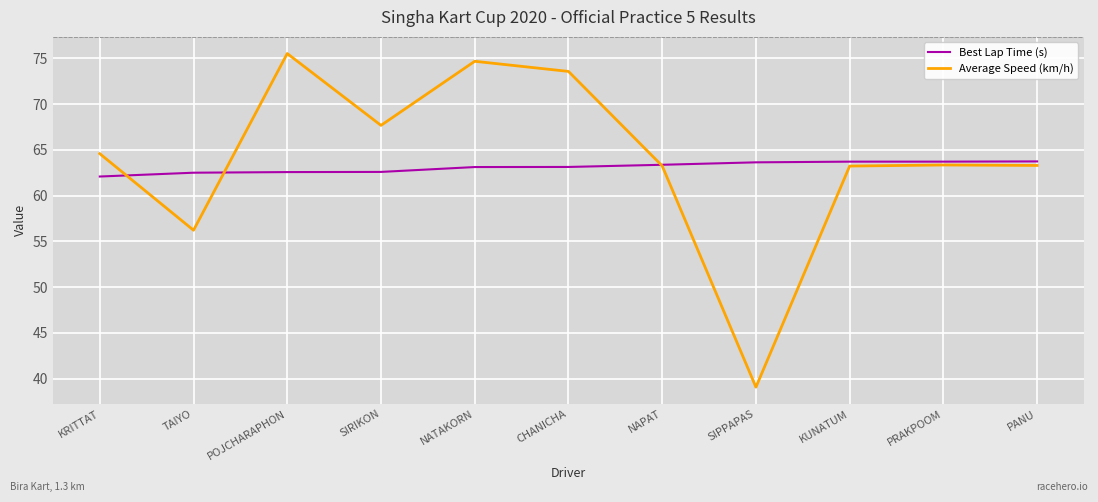

What is the average value of the Best Lap Time (s) series?

63.1